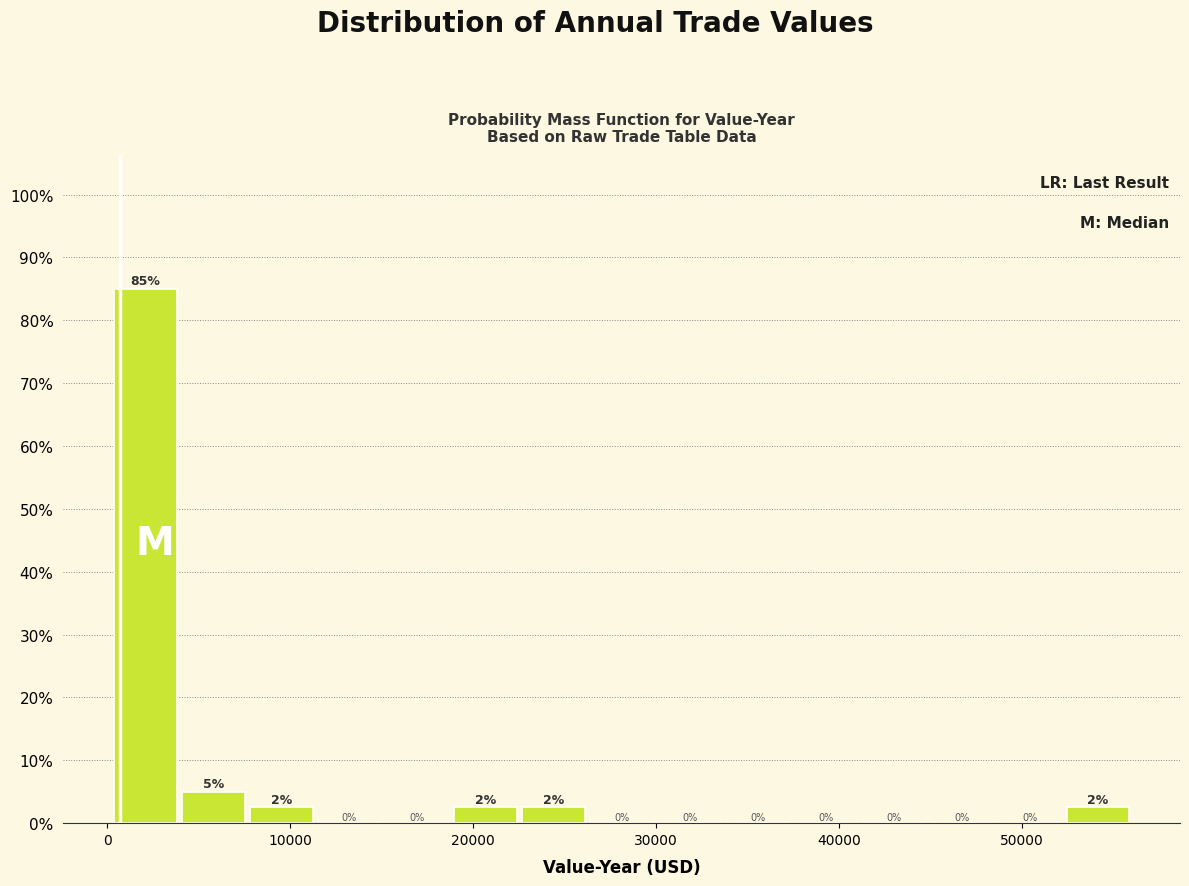

Around what value on the x-axis is the tallest bar? Give the approximate position of its centre, as read against the axis.

2000